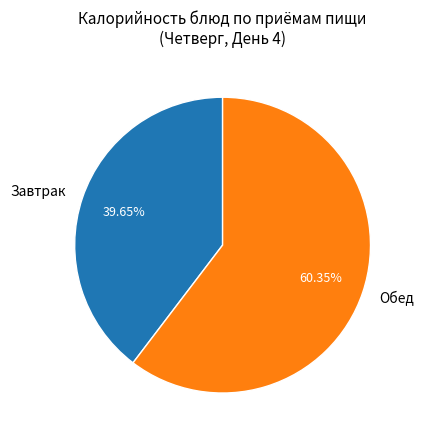

Is there a majority slice in this chart?

Yes